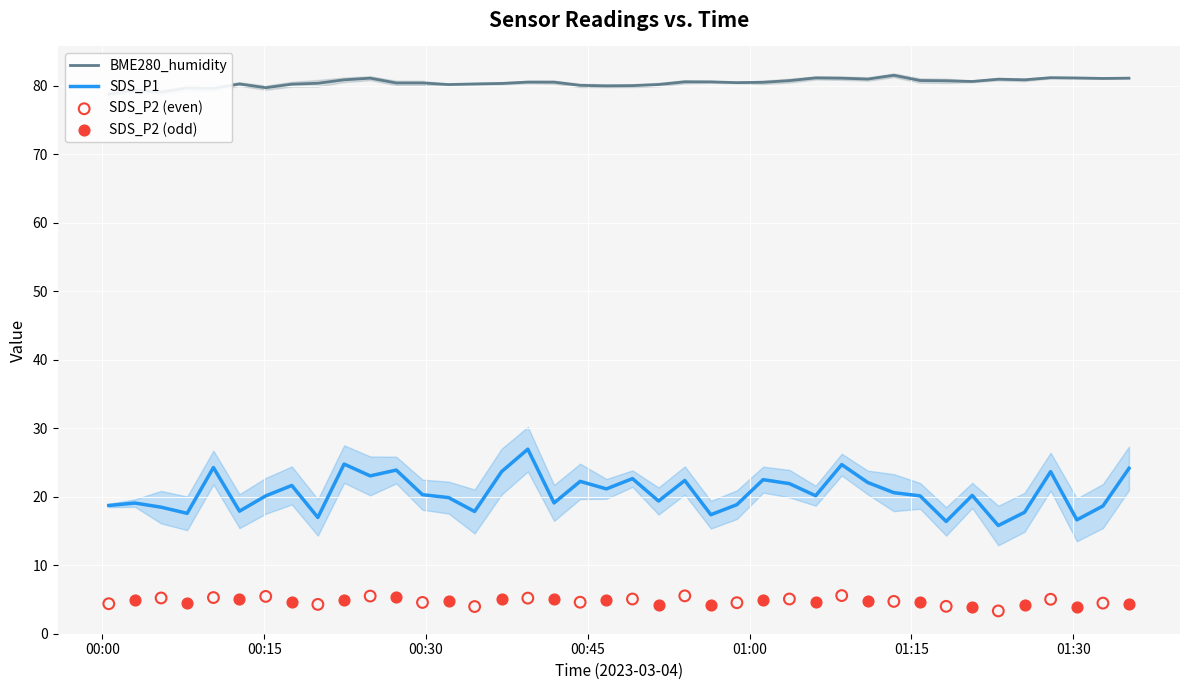

Is the value of SDS_P1 at 2023/03/04 01:23:03 greater than the value of BME280_humidity at 2023/03/04 00:07:51?

No